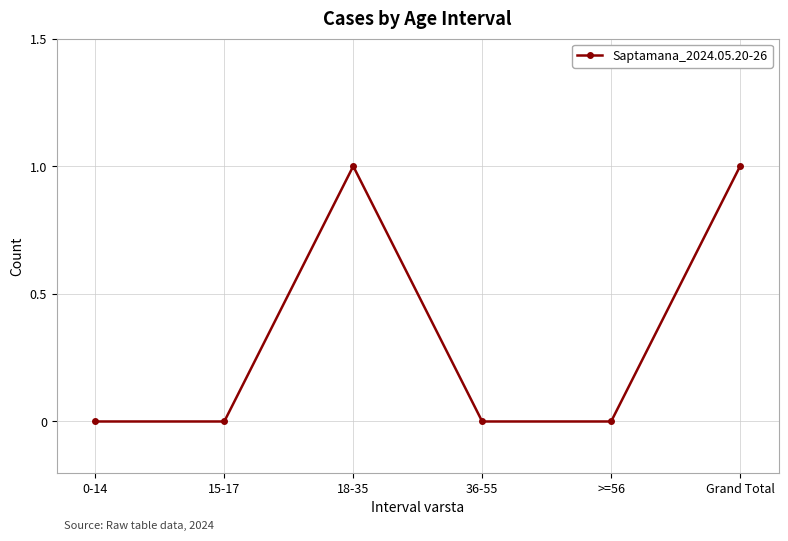

Reading left to right, what are all the values shown in this chart?

0-14=0	15-17=0	18-35=1	36-55=0	>=56=0	Grand Total=1